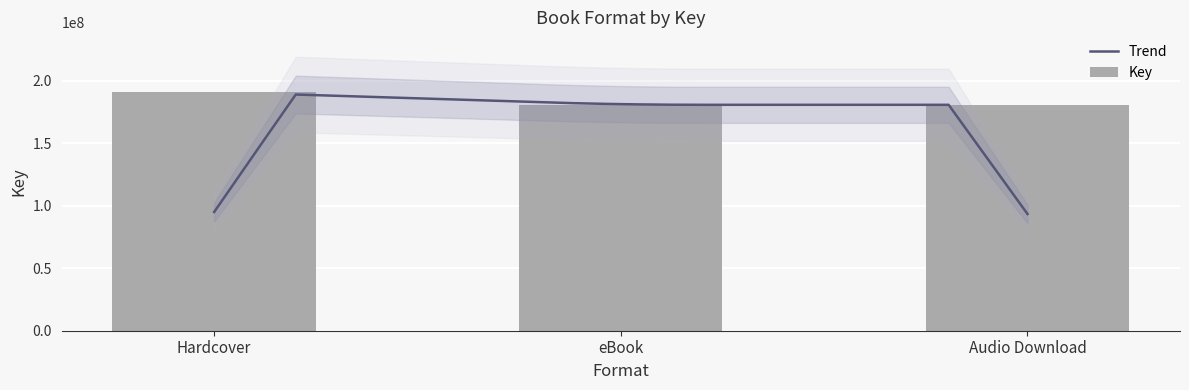

What is the value of the 1st bar from the left?

190811654